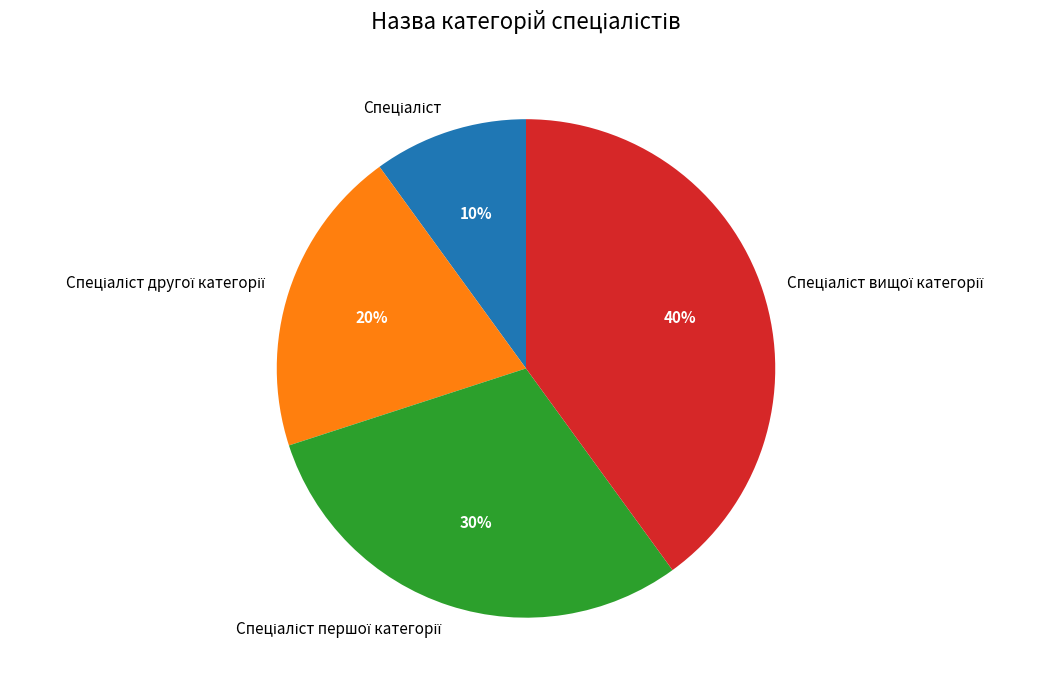

To the nearest percent, what is the difference between the largest and smallest slice percentages?

30%